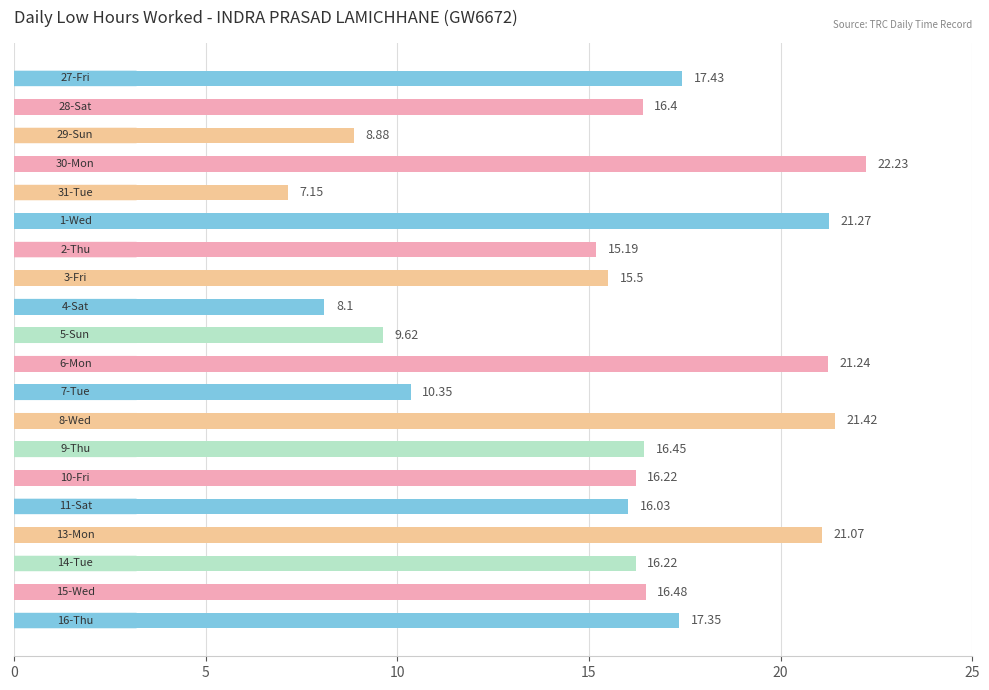

How many data points are above 16?

13